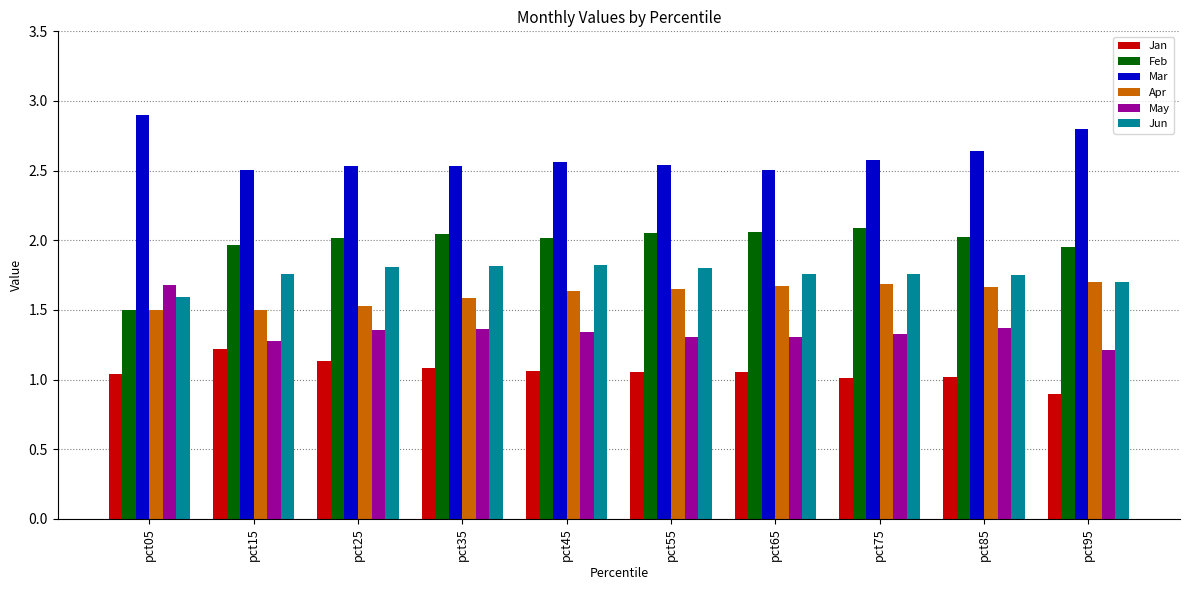

How many series are shown in this chart?

6